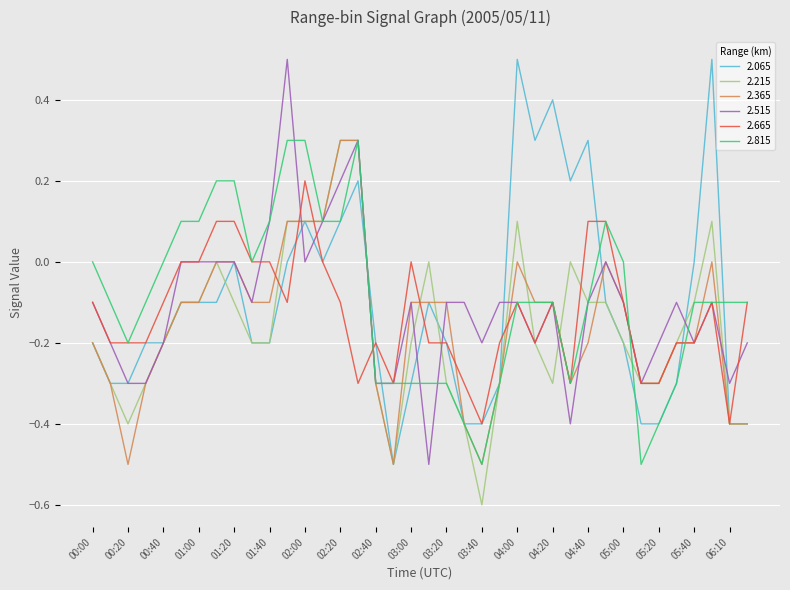

What is the difference between the maximum and minimum values in the 2.365 series?

0.8